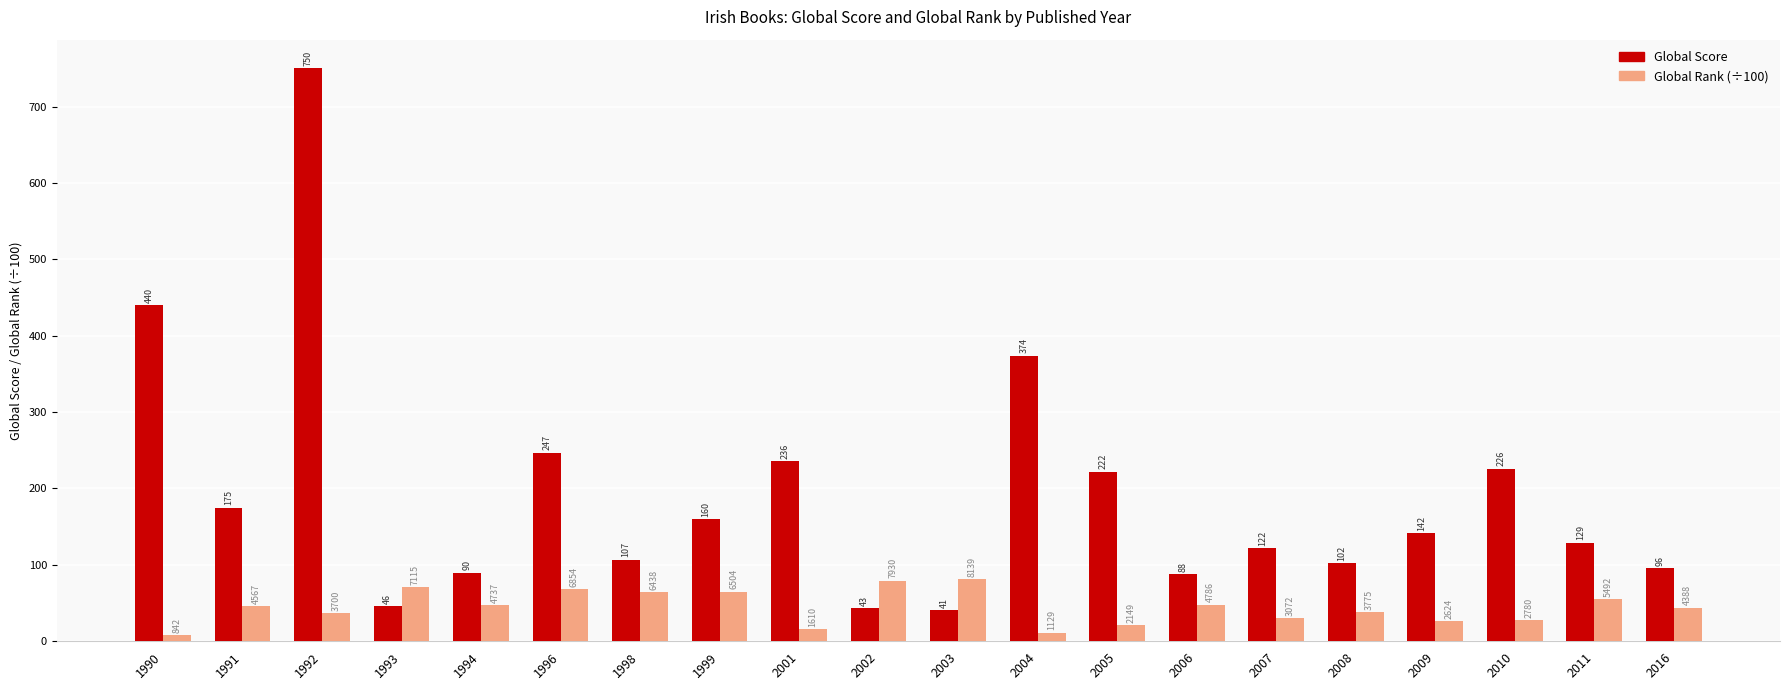

True or false: Global Rank (÷100) has a value of 27.8 at 2010.

True